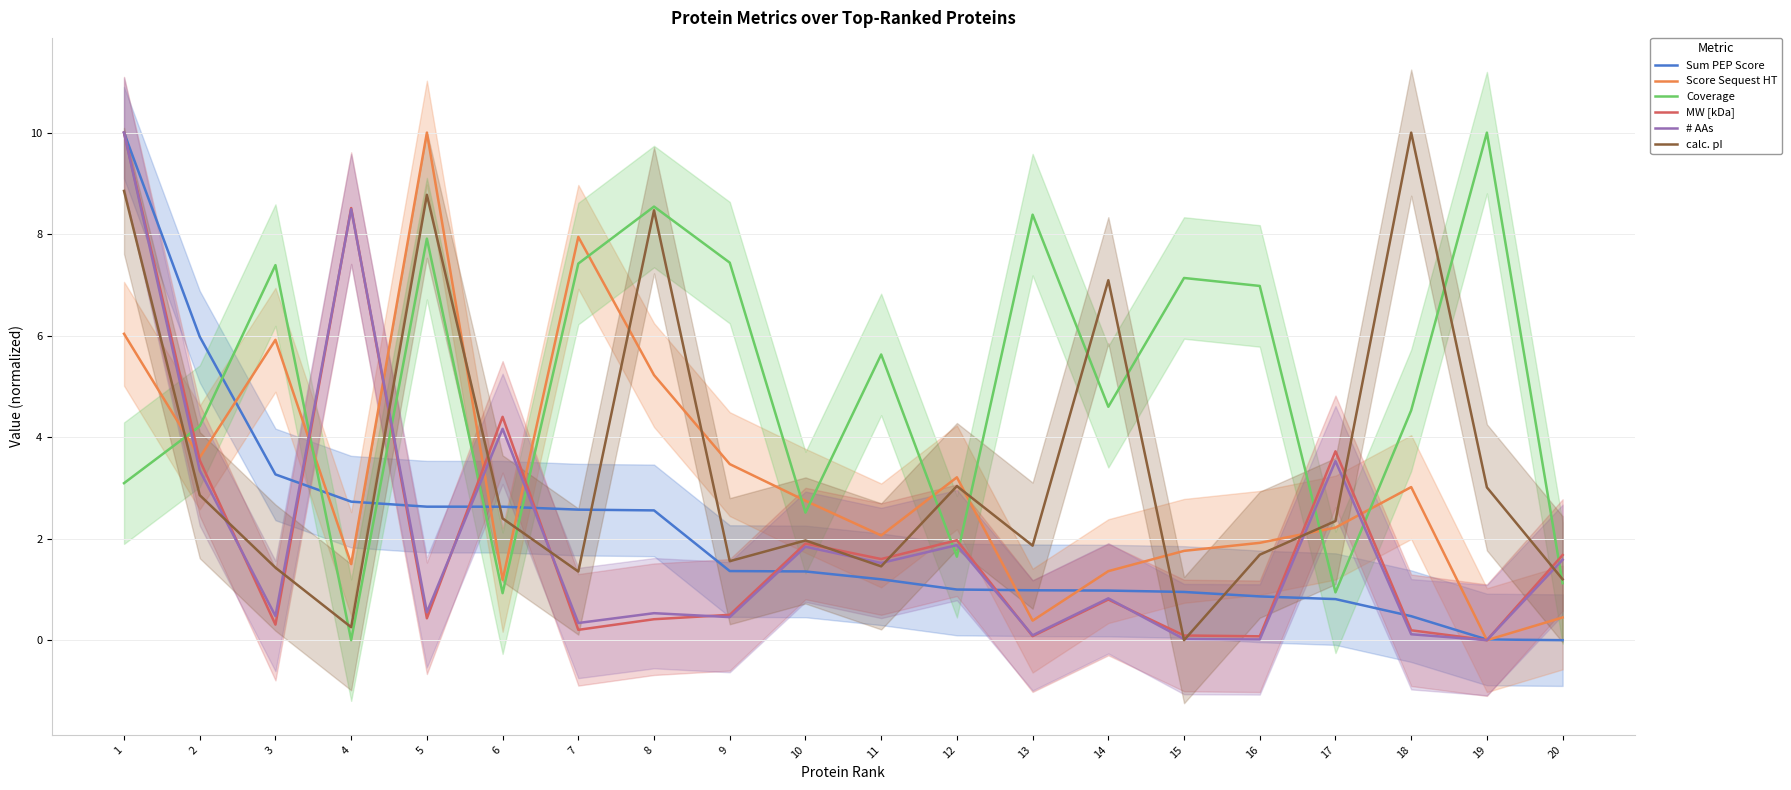

What is the difference between the second highest and second lowest values in the calc. pI series?

8.6